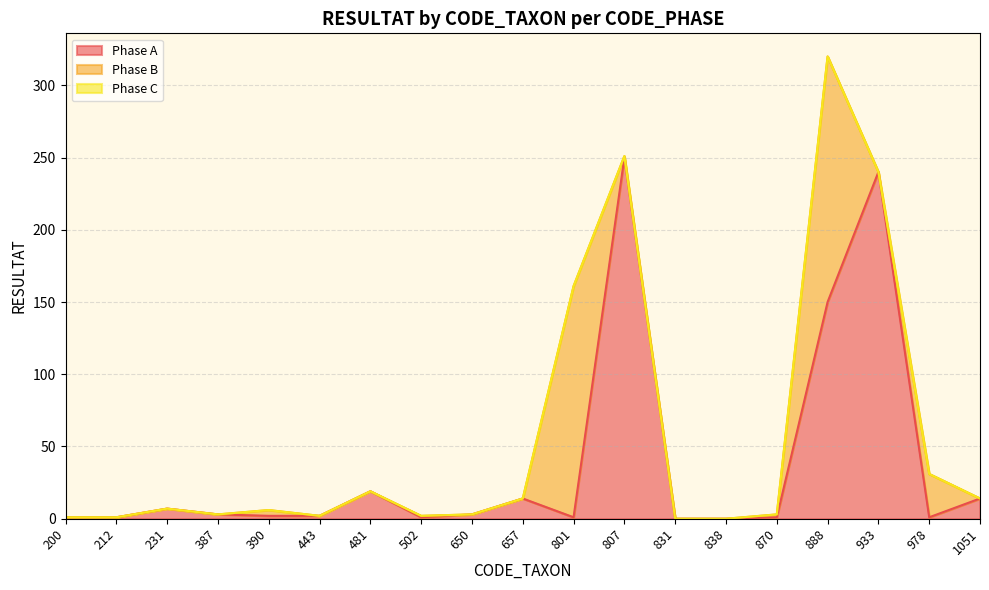

Count the number of data series in this chart.

3